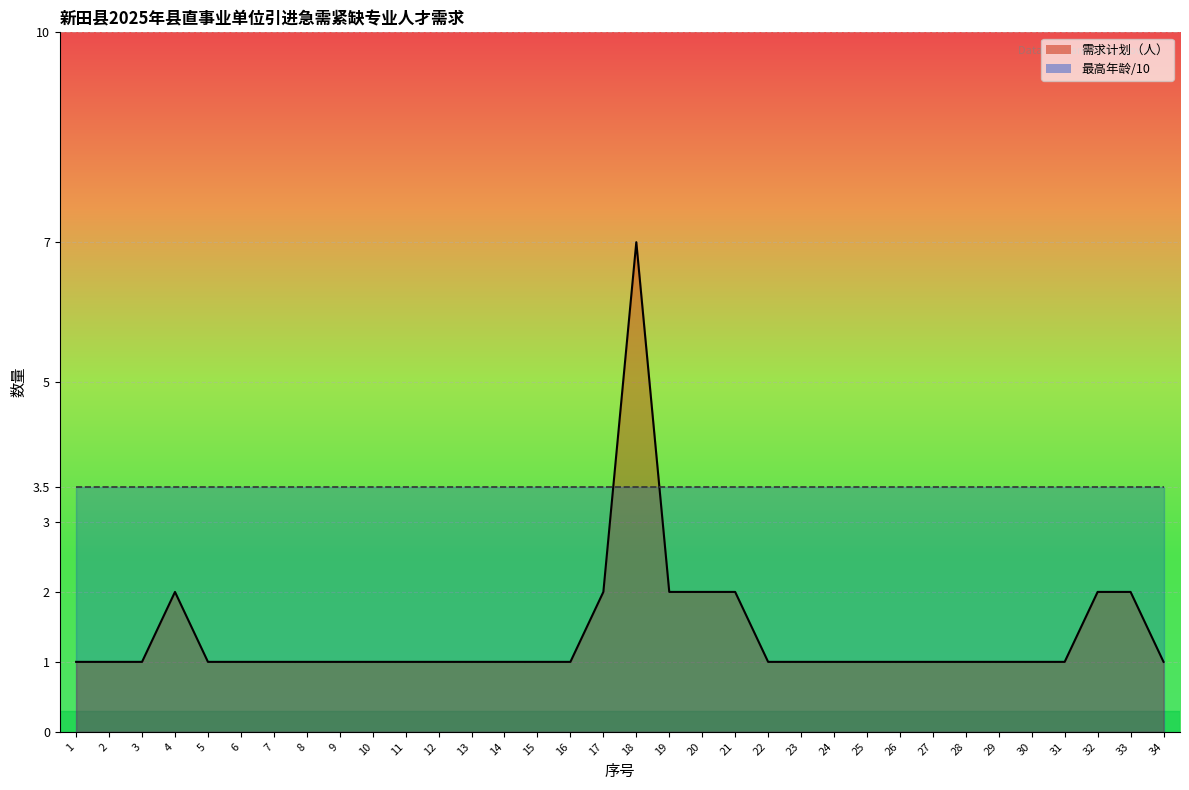

Is it true that the value at 9 is 1?

True